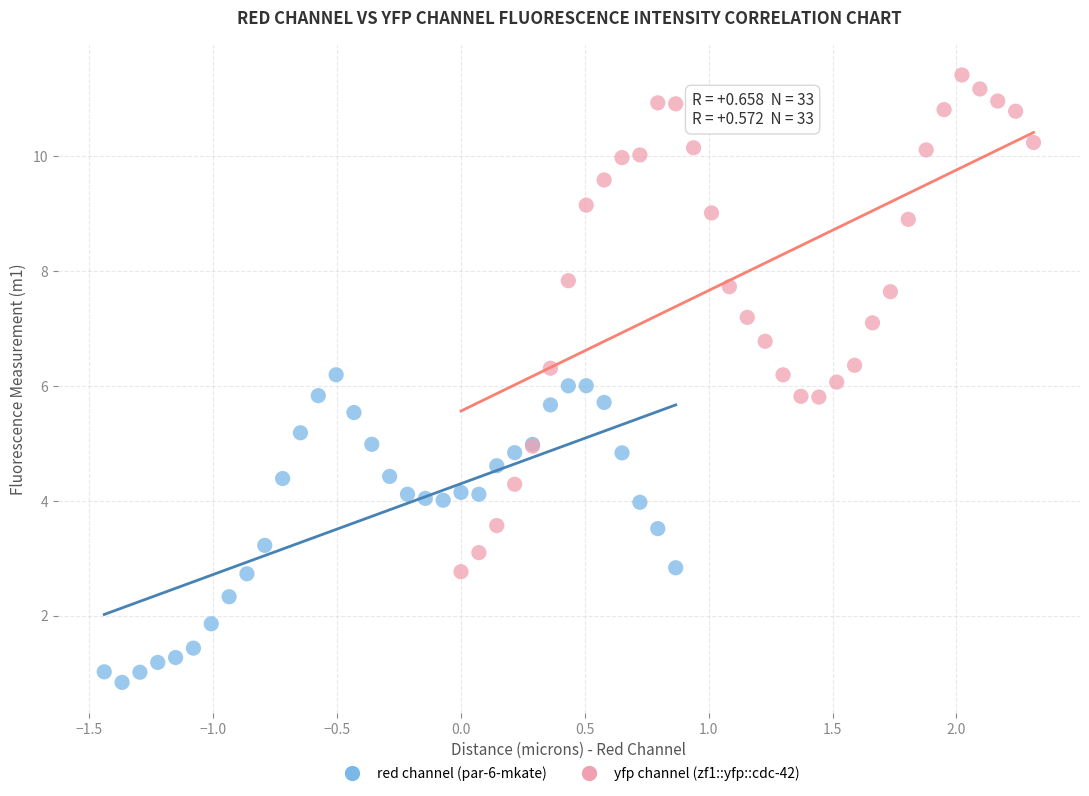

What are all the series names shown in the legend?

red channel (par-6-mkate), yfp channel (zf1::yfp::cdc-42)